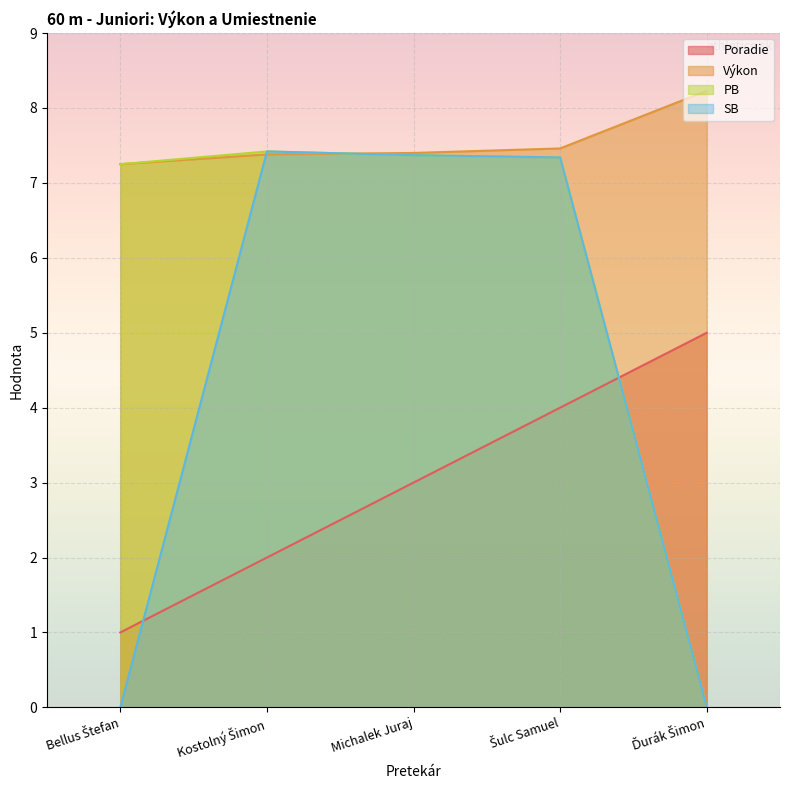

What is the difference between the second highest and second lowest values in the SB series?

7.4